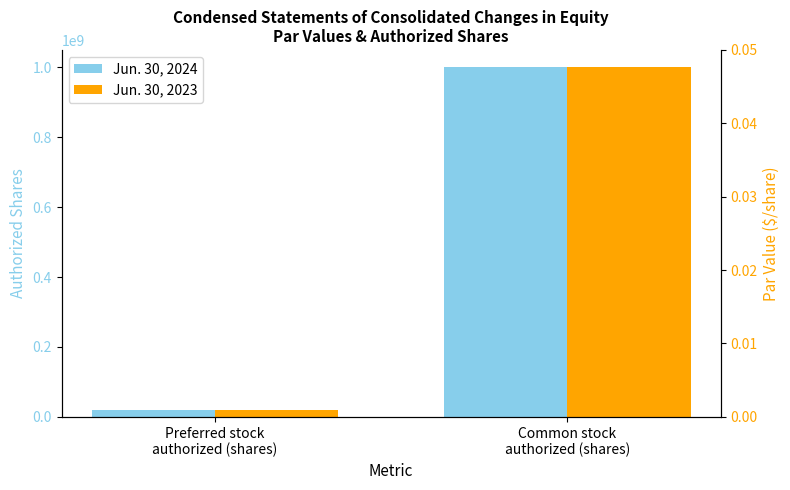

Where is Jun. 30, 2024 nearest to the value 510000000?

Preferred stock
authorized (shares)